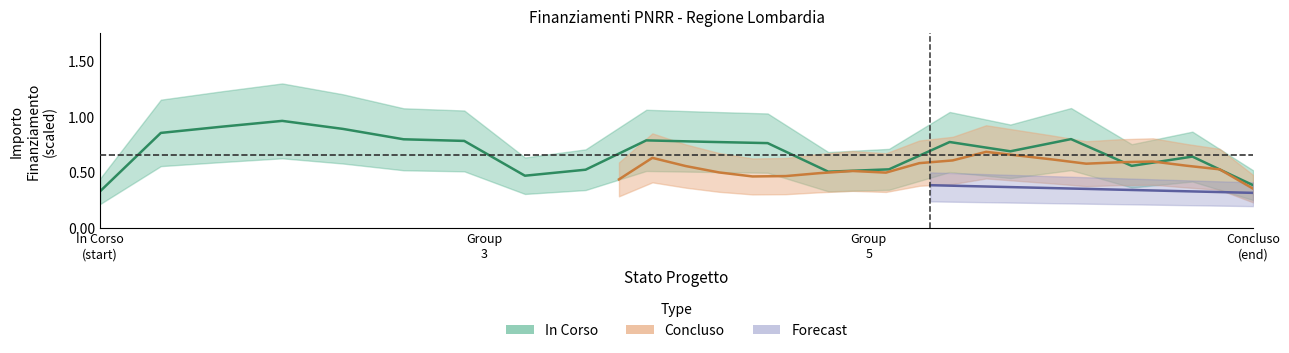

Reading right to left, extract all data points from this chart.

In Corso: 0.4	0.6	0.6	0.8	0.7	0.8	0.5	0.5	0.8	0.8	0.8	0.5	0.5	0.8	0.8	0.9	1.0	0.9	0.9	0.3
Concluso: 0.4	0.5	0.6	0.6	0.6	0.6	0.6	0.6	0.7	0.6	0.6	0.5	0.5	0.5	0.5	0.5	0.5	0.6	0.6	0.4
Forecast: 0.3	0.3	0.3	0.3	0.3	0.3	0.3	0.3	0.3	0.3	0.4	0.4	0.4	0.4	0.4	0.4	0.4	0.4	0.4	0.4